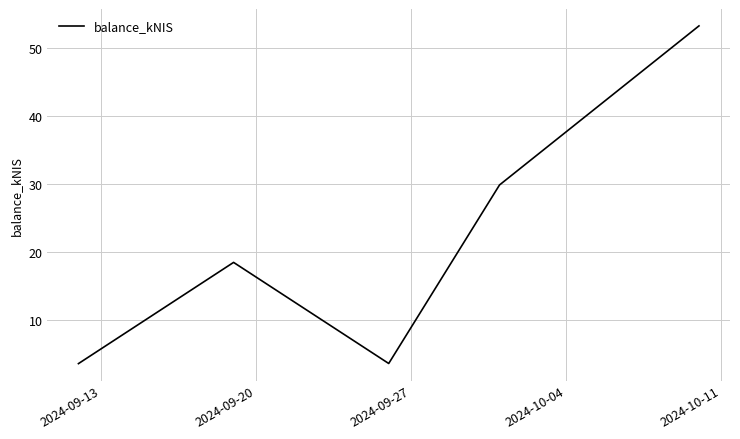

What is the minimum value shown in the chart?

3.6